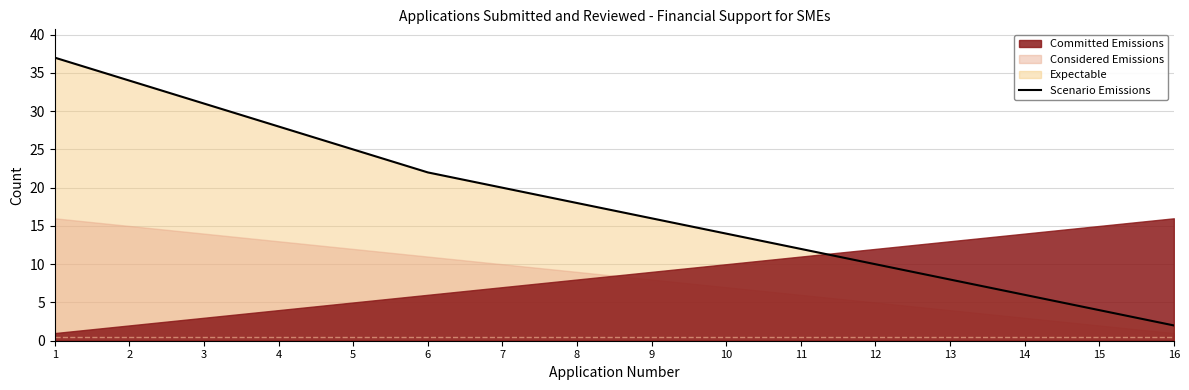

Count the number of categories in the chart.

16